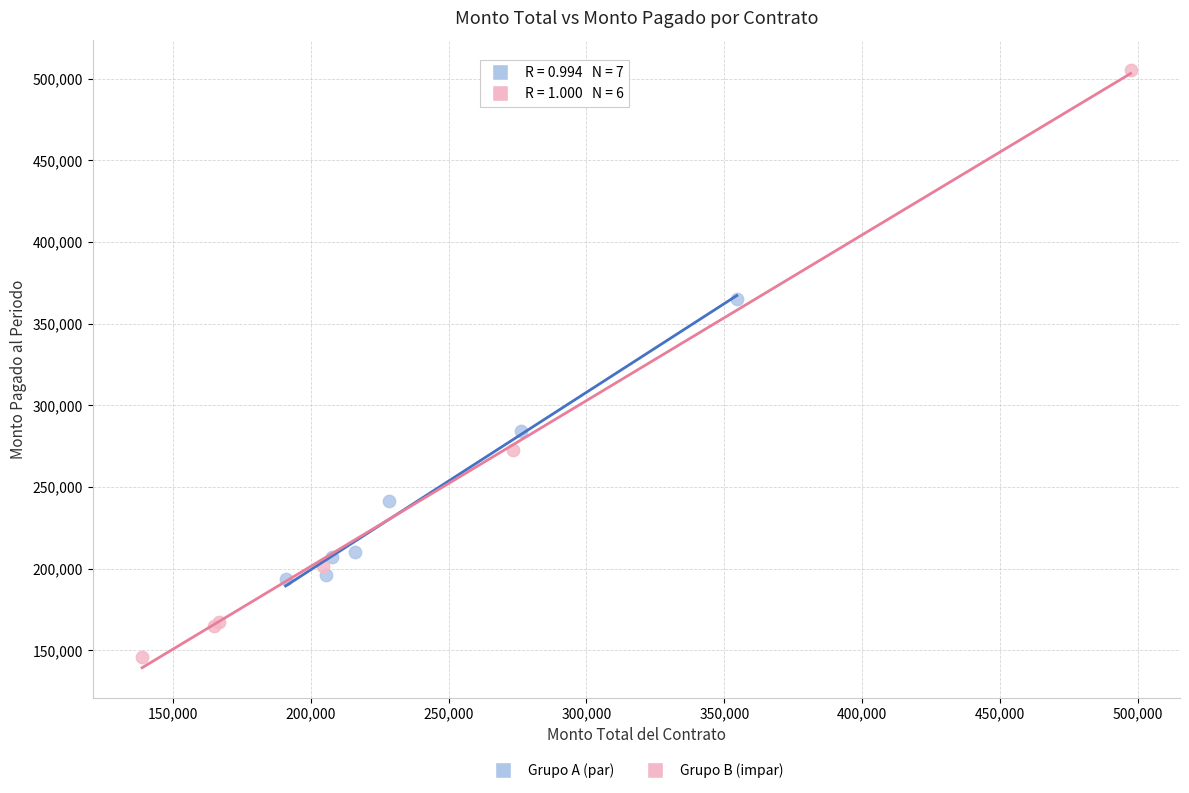

Which series has the largest Y range (max minus min)?

Grupo B (impar)